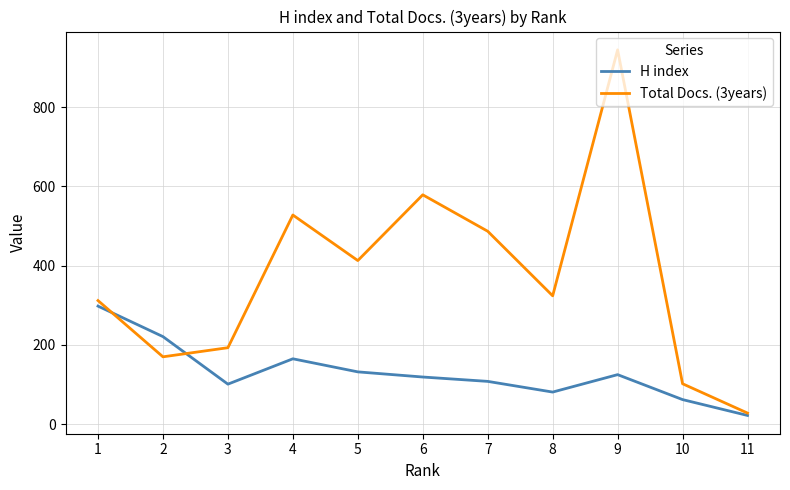

At how many categories does at least one series exceed 505?

3